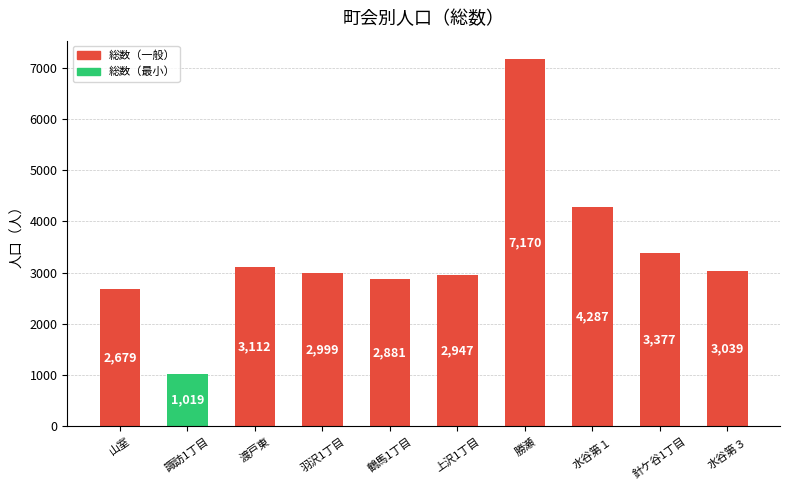

Reading left to right, what are all the values shown in this chart?

2679	1019	3112	2999	2881	2947	7170	4287	3377	3039